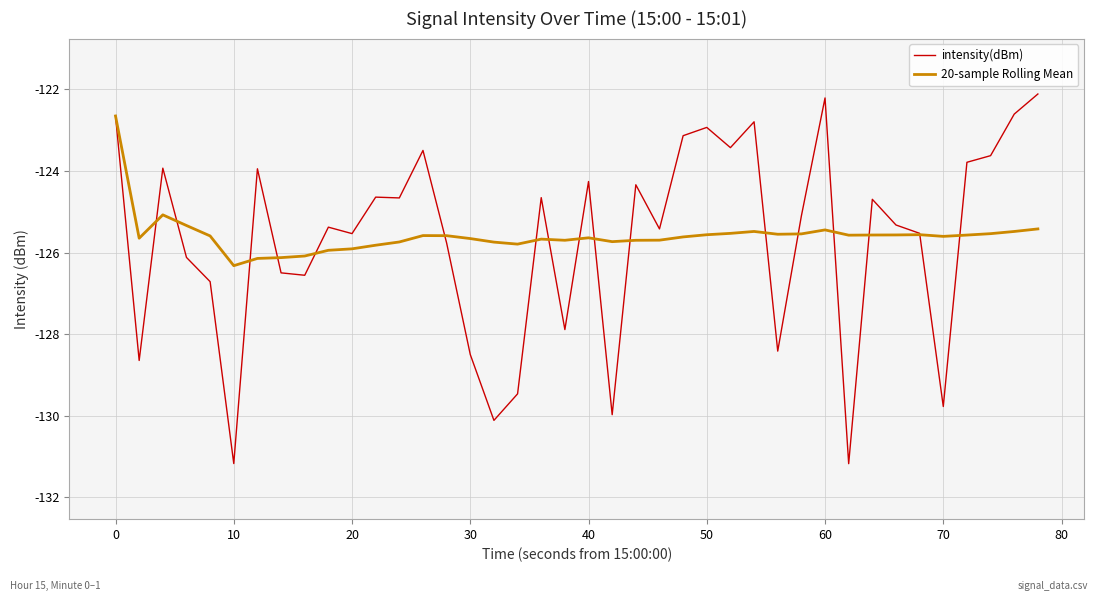

What is the sum of all 20-sample Rolling Mean values?

-5023.4